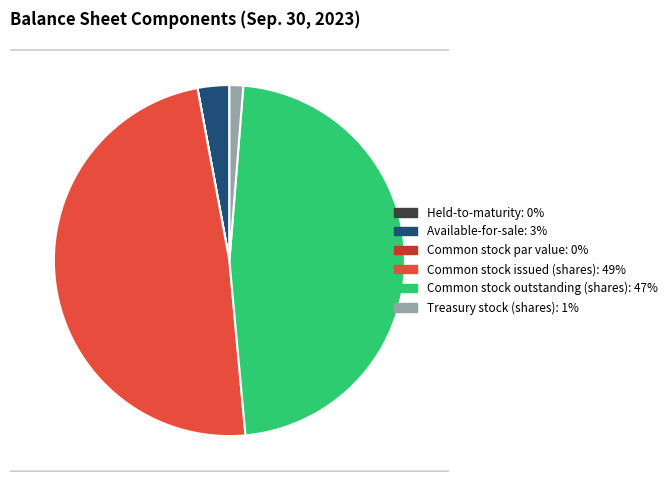

Is it true that Treasury stock (shares): 1% is 7% of the pie?

False